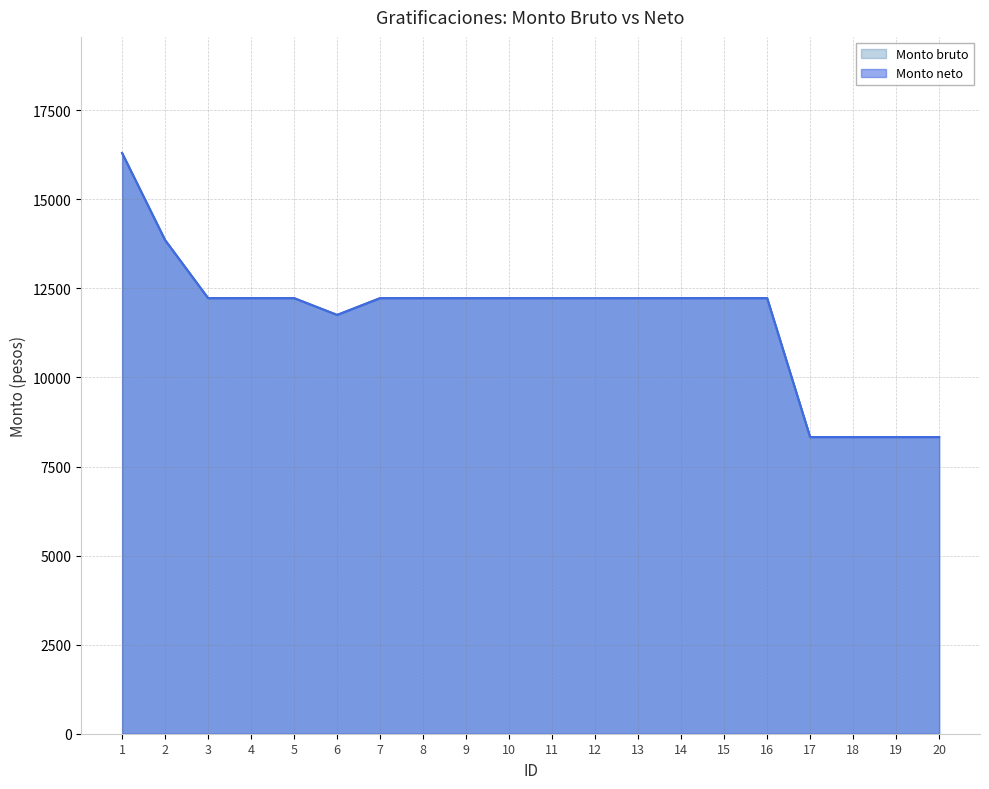

What is the sum of all Monto neto values?

234137.0